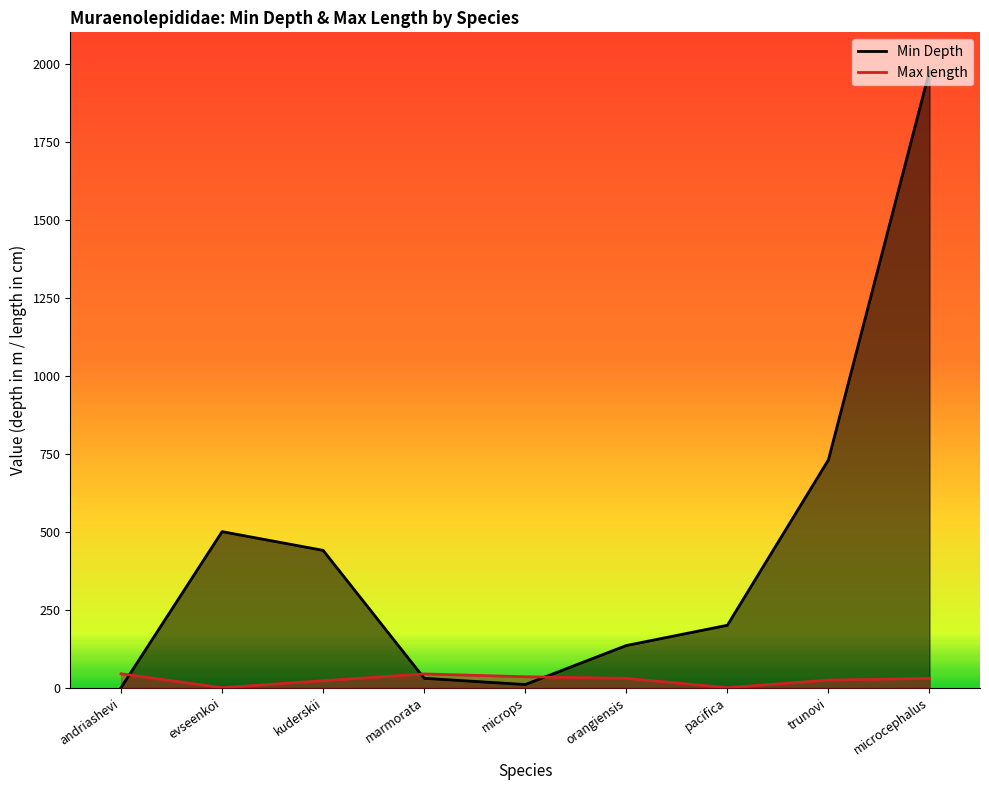

Is it true that Max length equals 22.4 at kuderskii?

True